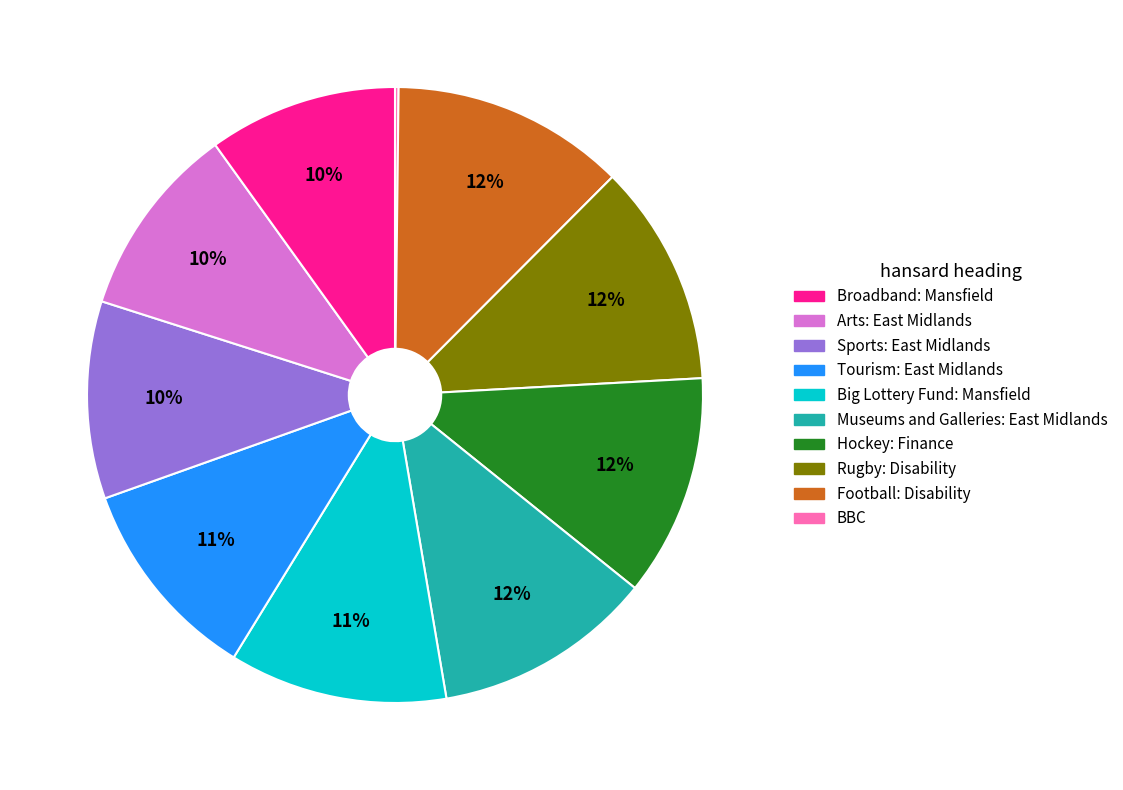

Is there a majority slice in this chart?

No